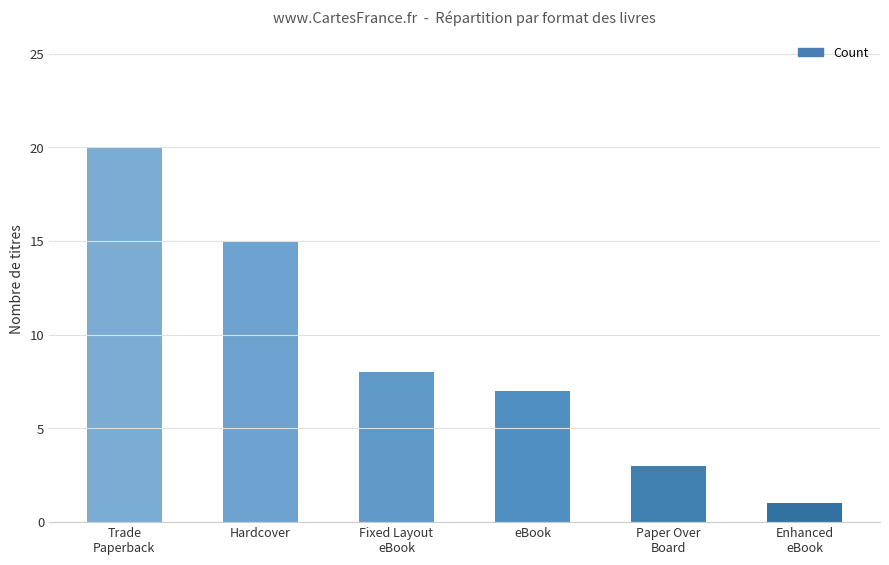

Approximately how many times larger is the value at Hardcover compared to Paper Over
Board?

5.0